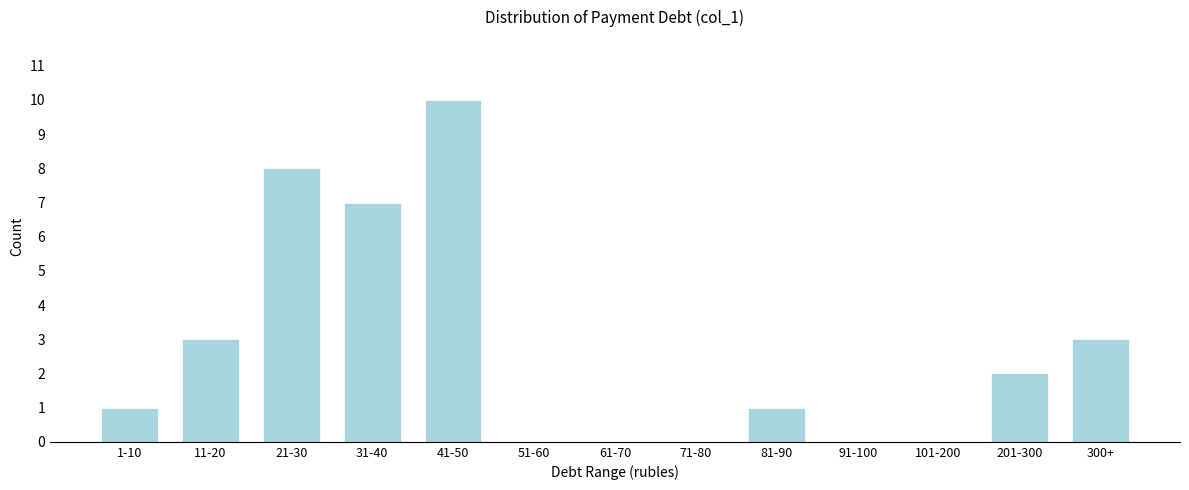

Reading left to right, extract all data points from this chart.

1-10=1	11-20=3	21-30=8	31-40=7	41-50=10	51-60=0	61-70=0	71-80=0	81-90=1	91-100=0	101-200=0	201-300=2	300+=3